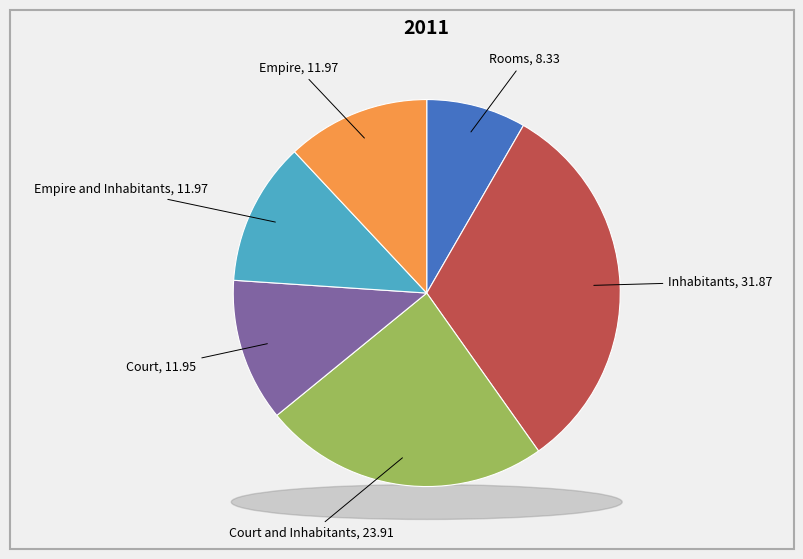

Count the number of slices in the pie.

6